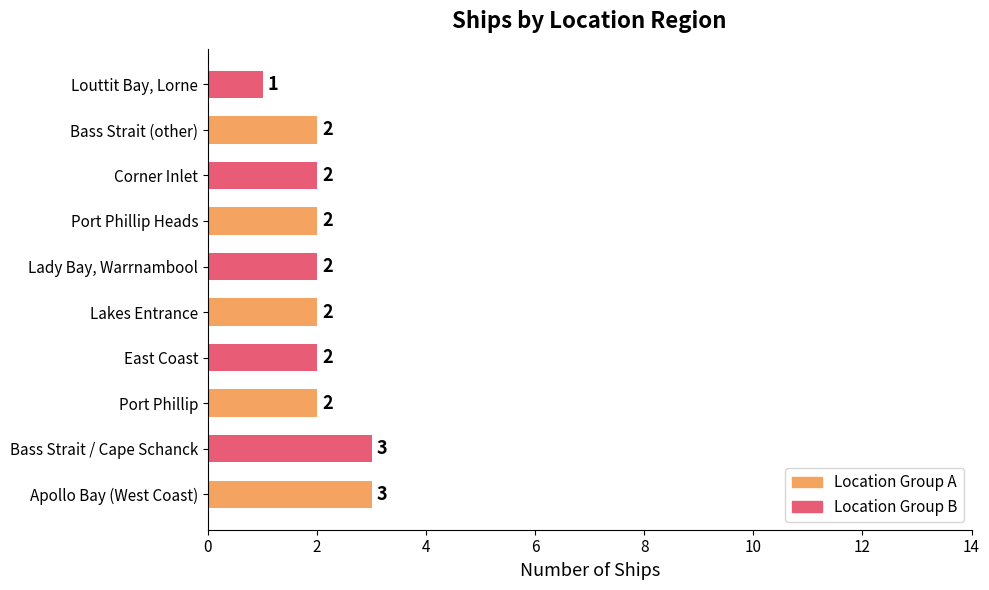

Count the number of categories in the chart.

10